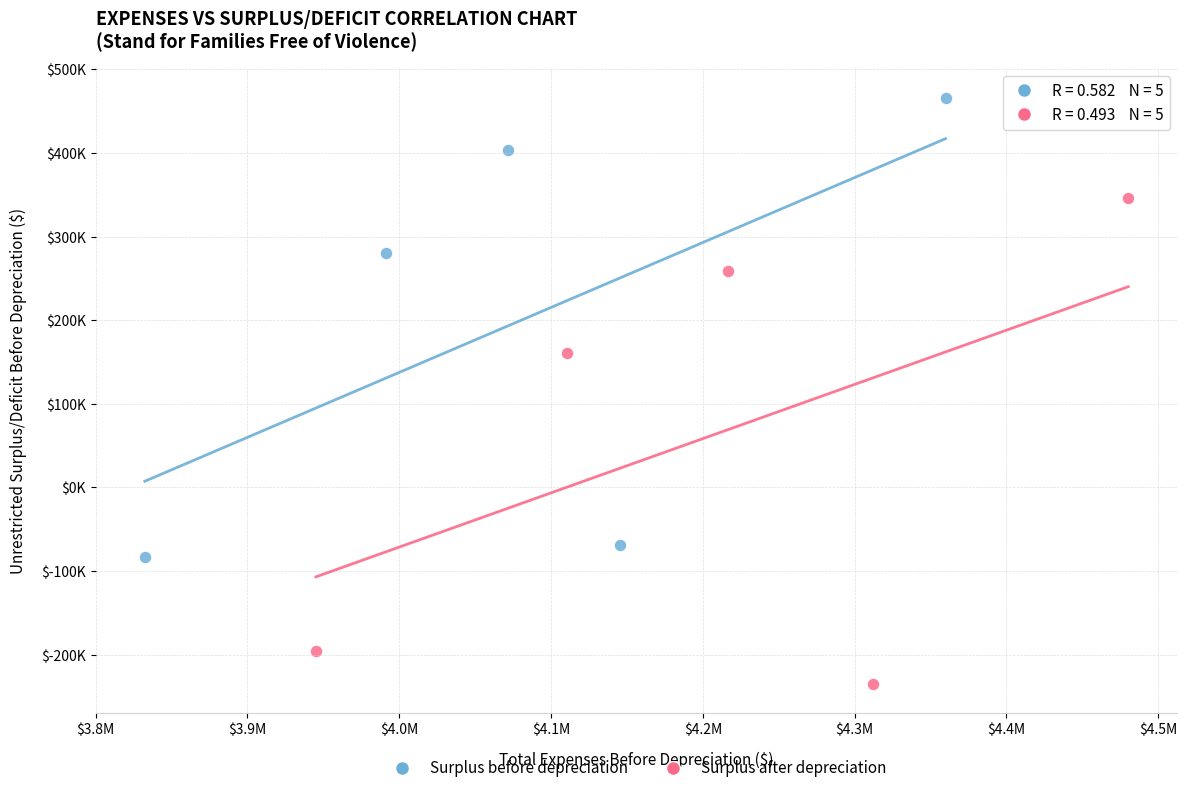

Which series contains the lowest Y value?

Surplus after depreciation